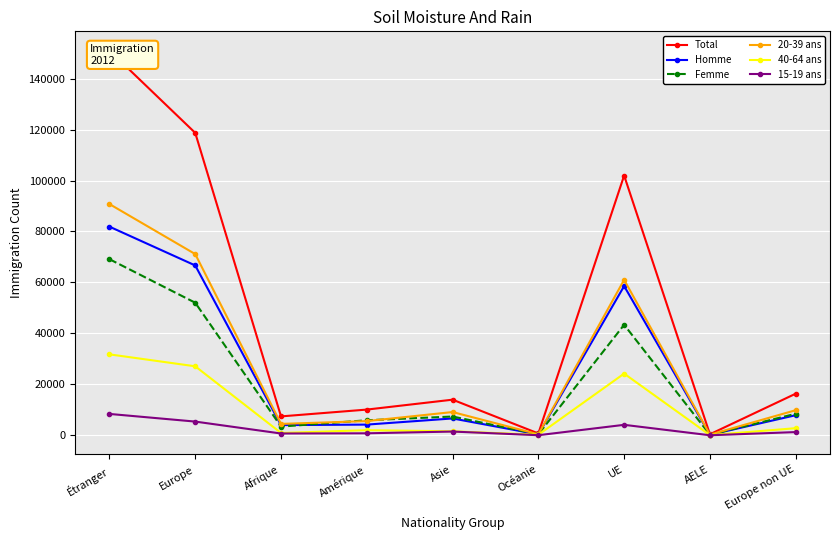

What is the approximate value of 15-19 ans at Europe, to the nearest 10?

5380